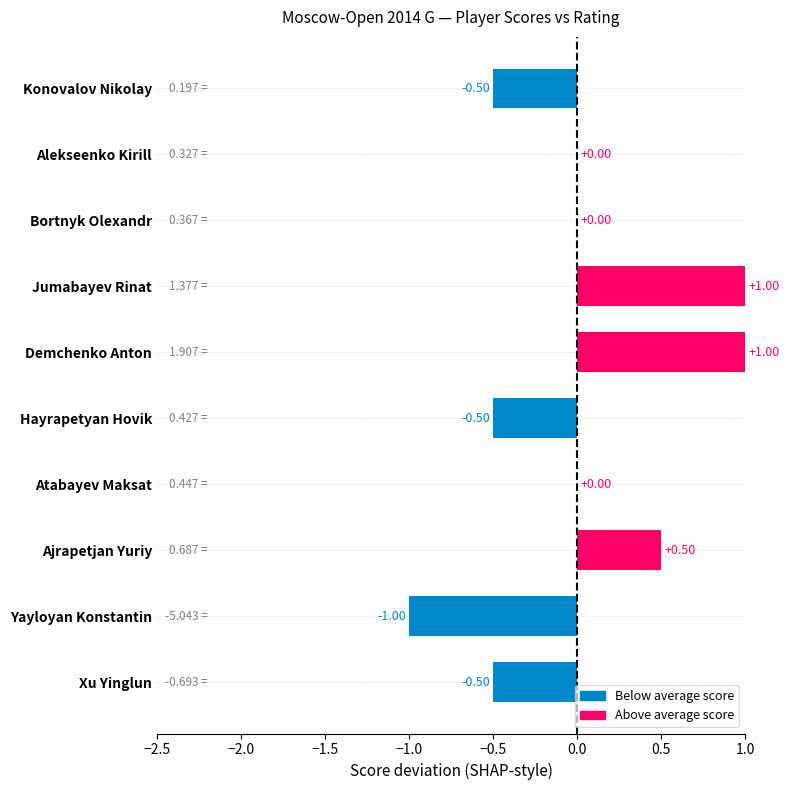

What is the sum of the values at Atabayev Maksat and Ajrapetjan Yuriy?

0.5